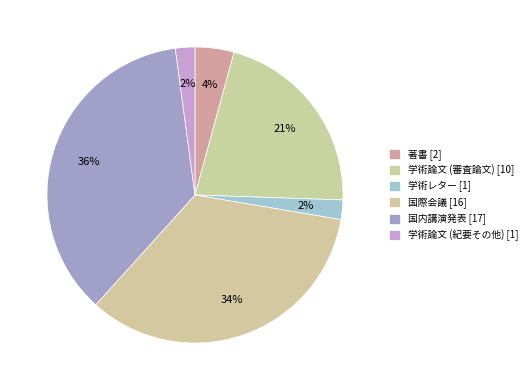

Rank the categories by value from highest to lowest.

国内講演発表, 国際会議, 学術論文 (審査論文), 著書, 学術レター, 学術論文 (紀要その他)